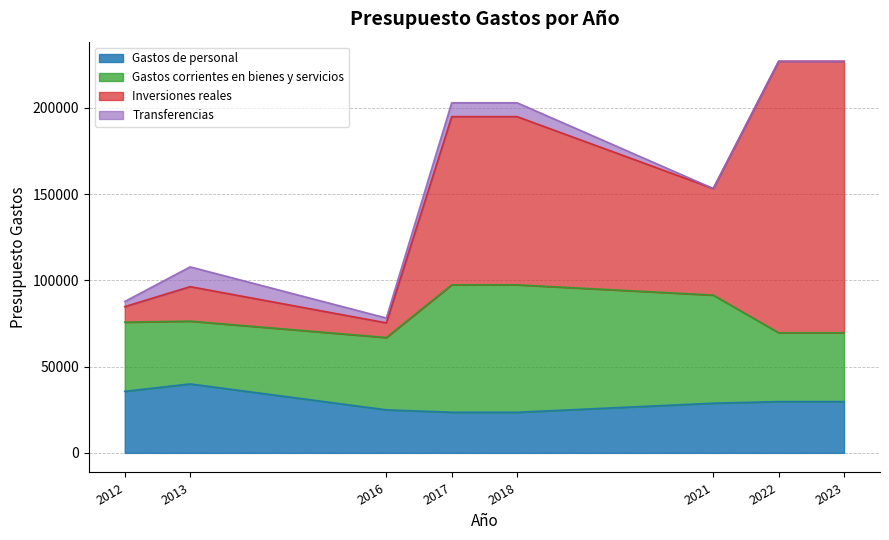

The value of Gastos de personal at 2023 is 29756.1. True or false?

True